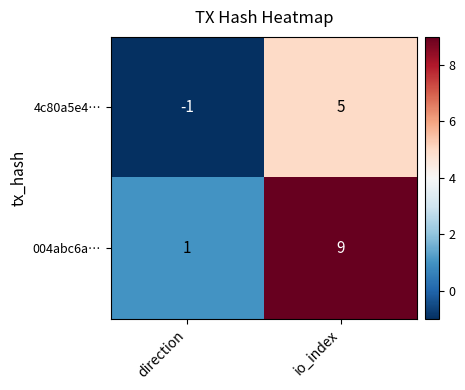

Reading left to right, extract all data points from this chart.

4c80a5e4…: direction=-1	io_index=5
004abc6a…: direction=1	io_index=9